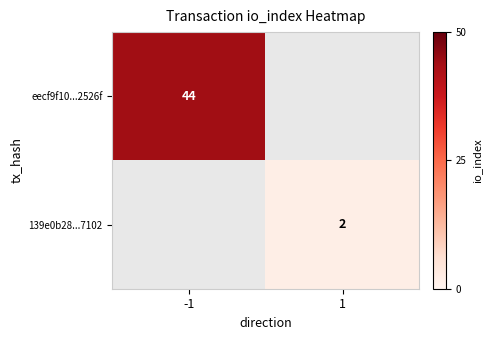

The value of eecf9f10...2526f at -1 is 44. True or false?

True